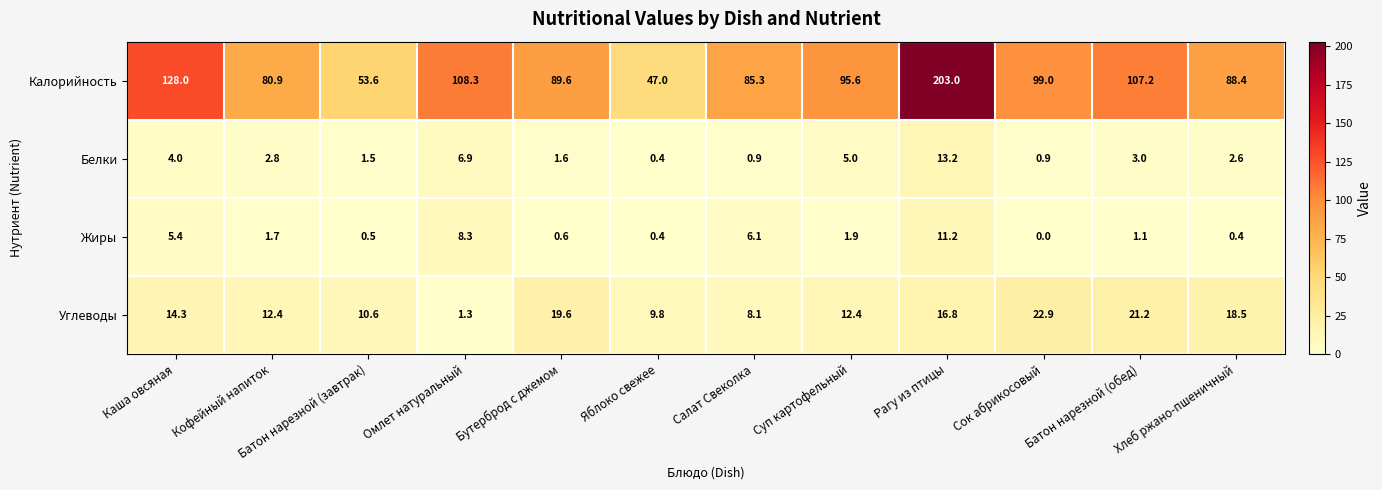

What is the maximum value for Жиры?

11.2